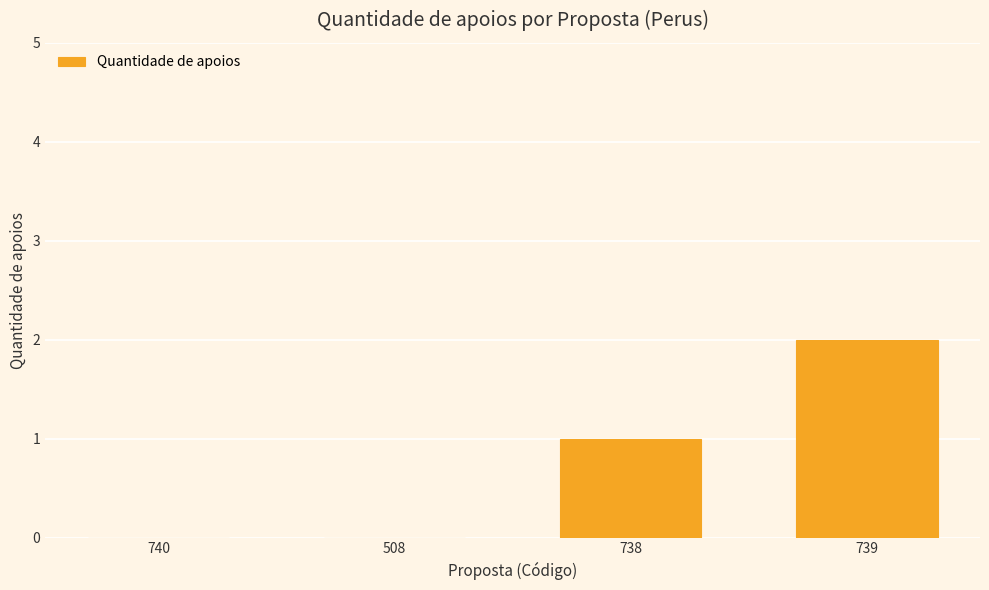

Reading left to right, what are all the values shown in this chart?

0	0	1	2